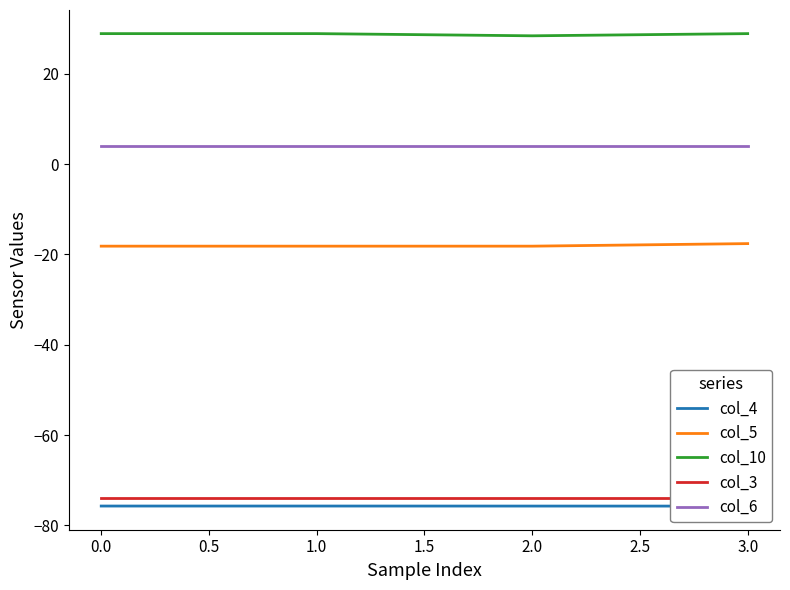

True or false: col_6 and col_10 cross at least once.

False